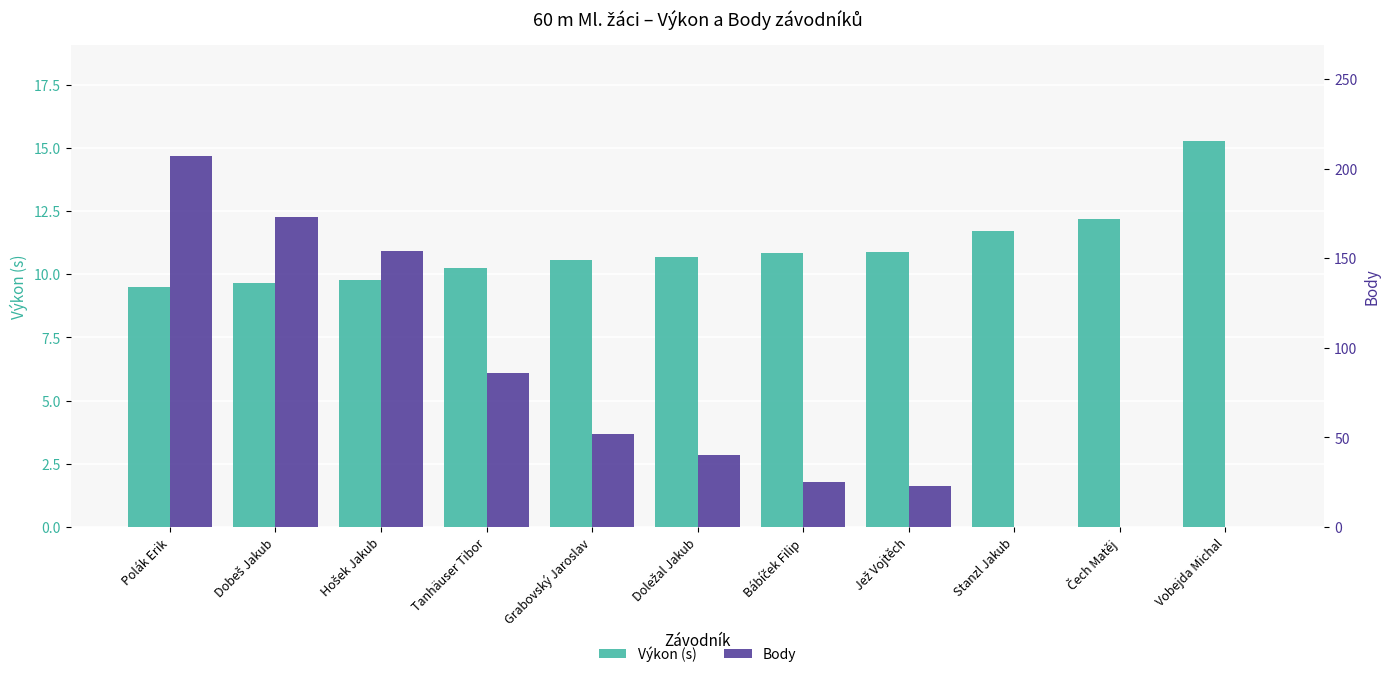

How many bars are there in total?

22